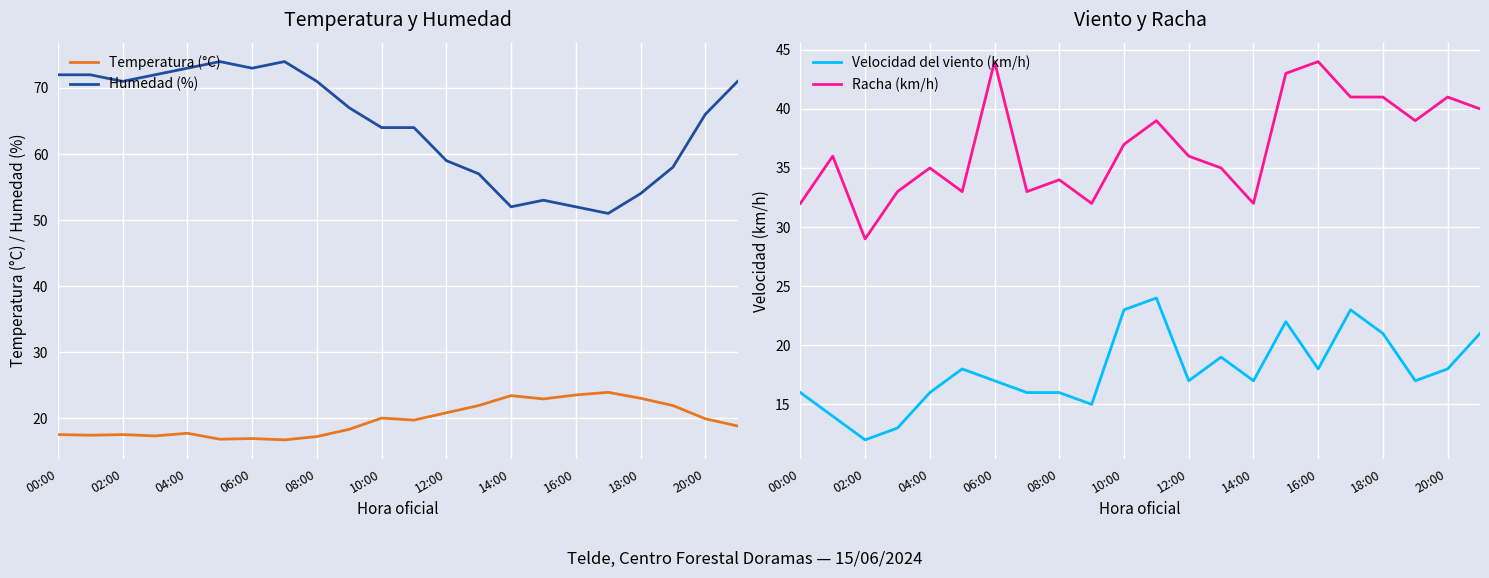

What is the smallest value displayed?

12.0